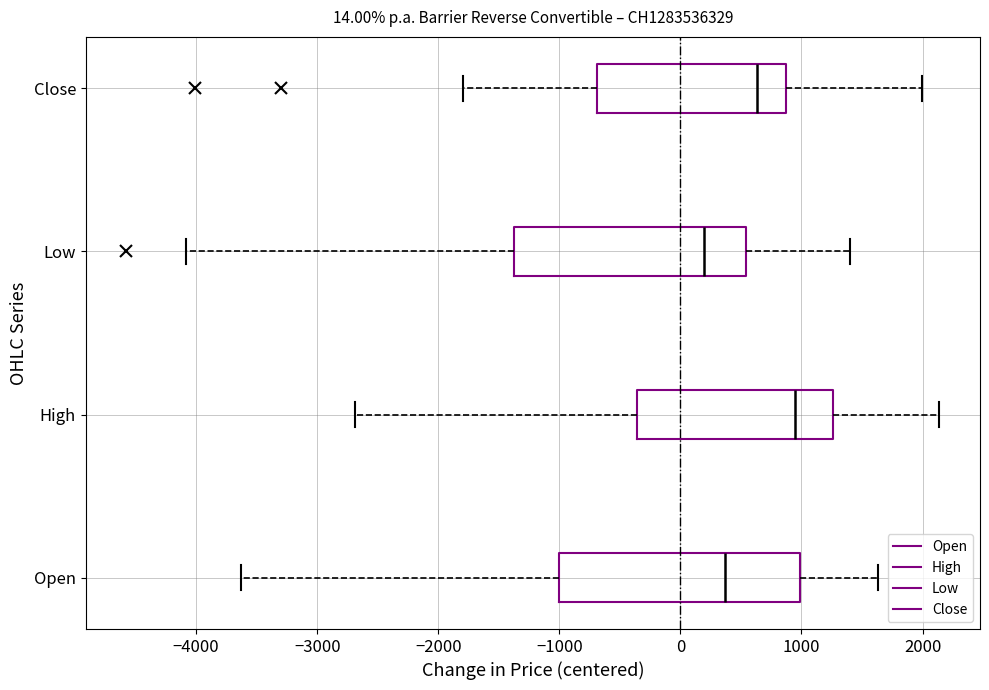

Which box has the furthest to the left median line?

Low